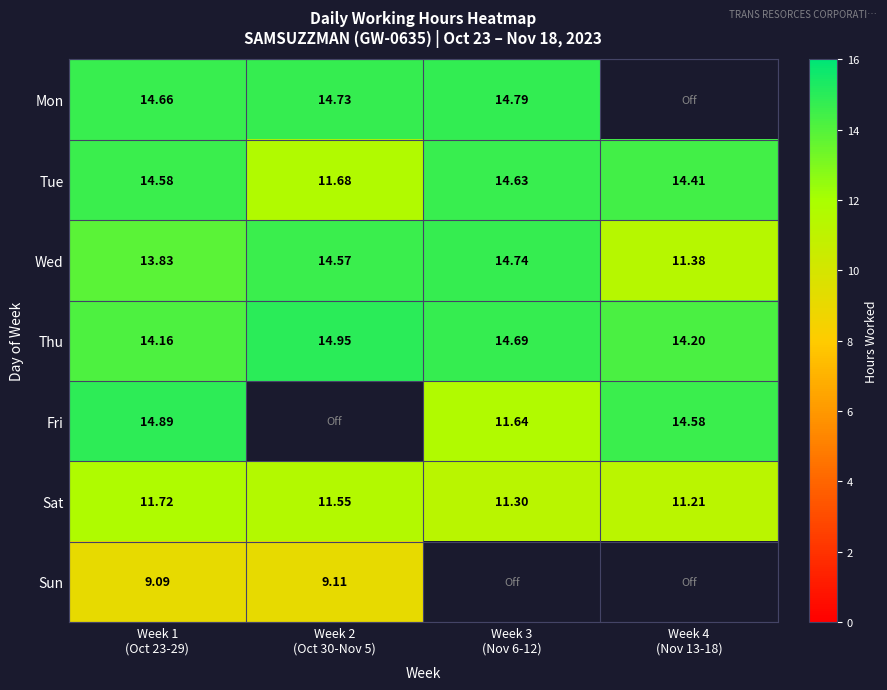

The Thu series shows 14.9 at Week 2 (Oct 30-Nov 5). True or false?

True